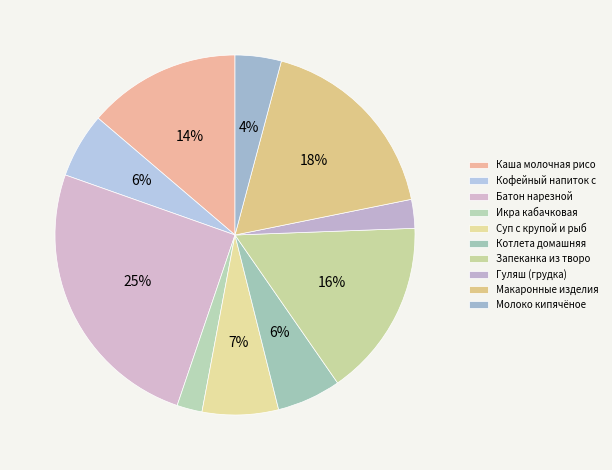

Is it true that Икра кабачковая is 2% of the pie?

True